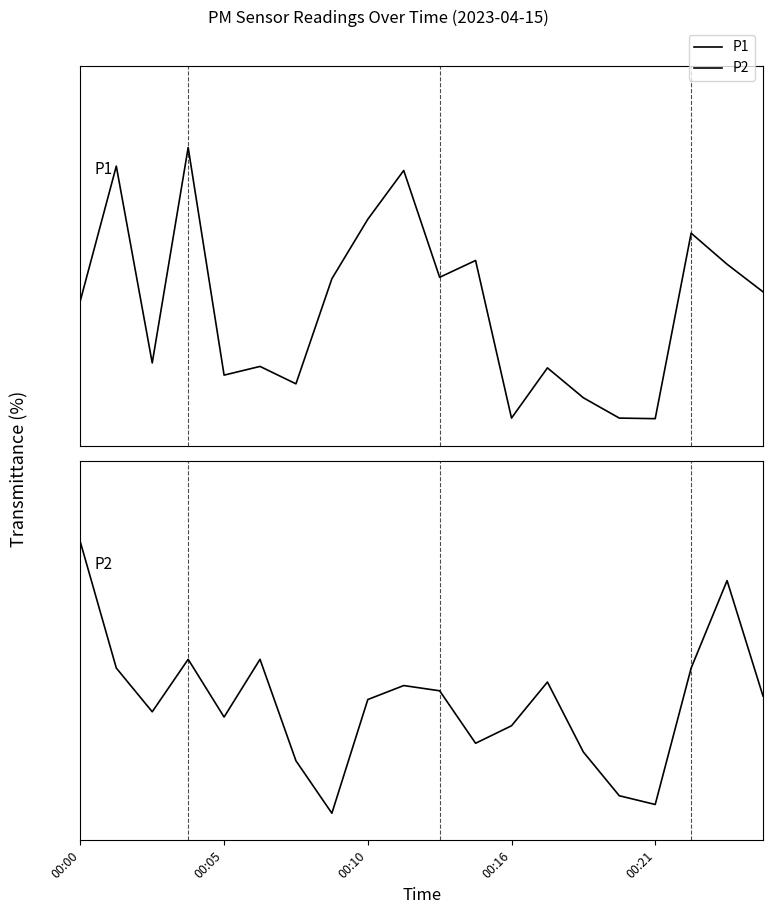

What is the spread (max minus min) of values at 00:10?

0.2